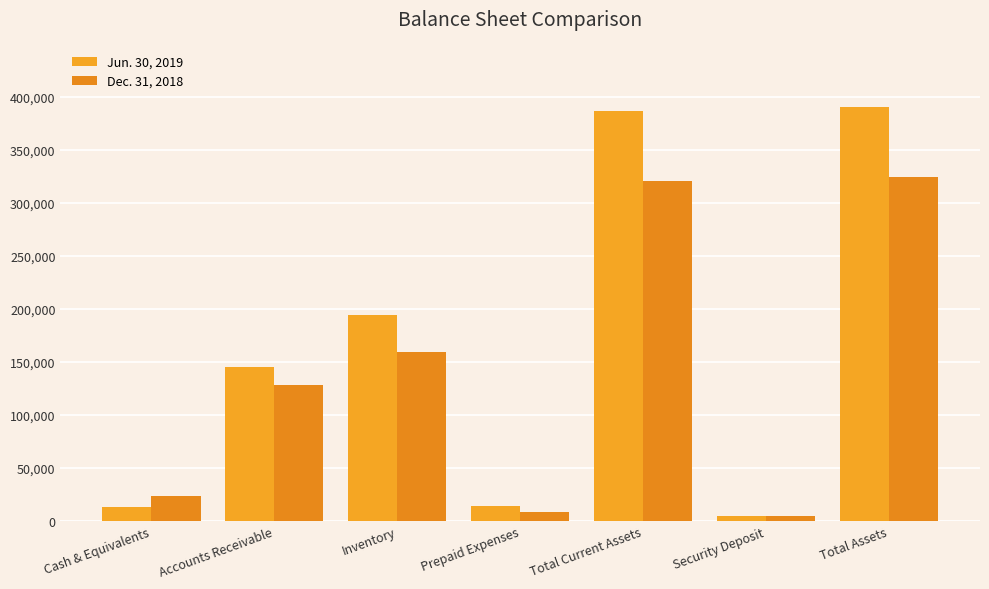

Read the Dec. 31, 2018 value at Prepaid Expenses, to the nearest 50.

8300